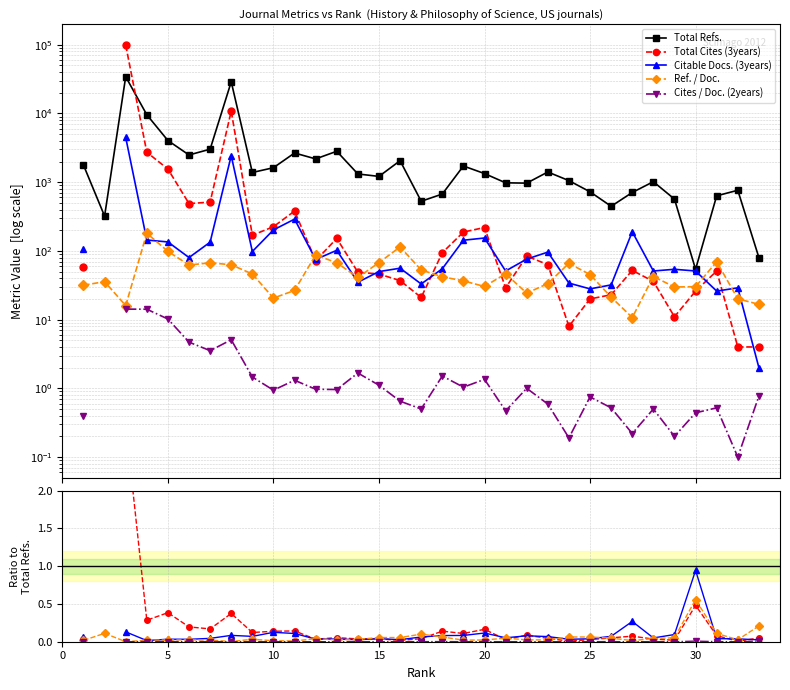

True or false: Cites / Doc. (2years) and Total Cites (3years) cross at least once.

False